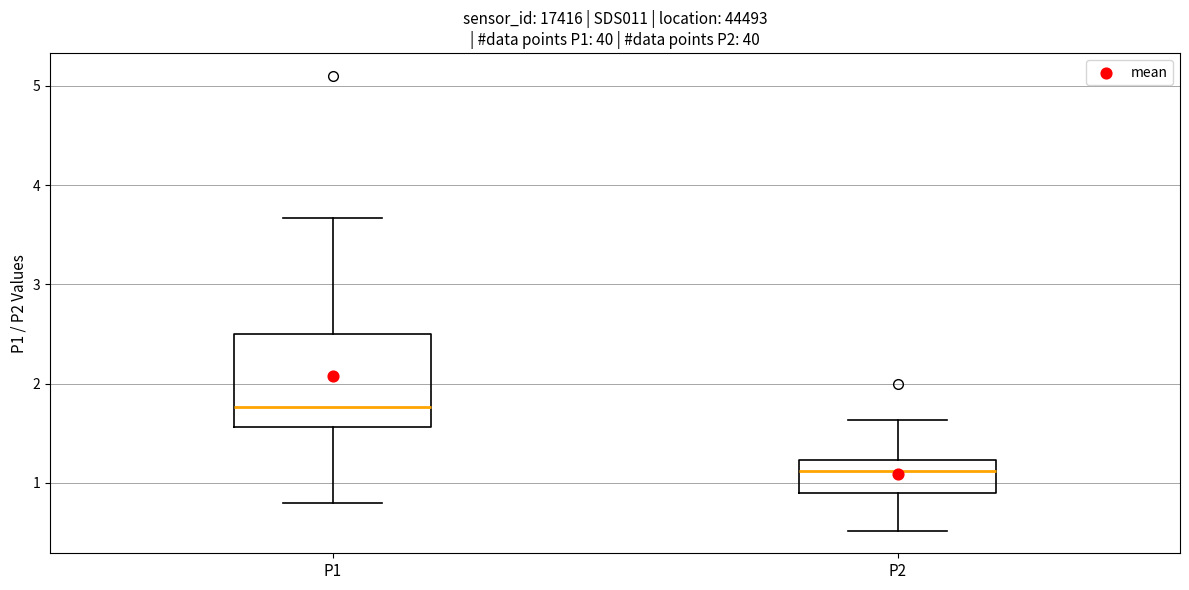

Reading left to right, read every box against the y-axis: the position of its median line, the range the box covers, and the ends of its whiskers. The values are not printed on the chart, so give them approximately, as read against the axis.

P1: median 1.8, box 1.6 to 2.5, whiskers 0.8 to 3.7
P2: median 1.1, box 0.9 to 1.2, whiskers 0.5 to 1.6